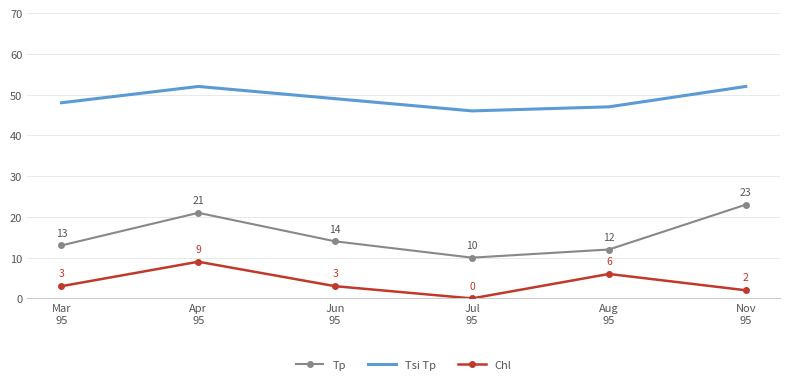

What is the maximum value shown in the chart?

52